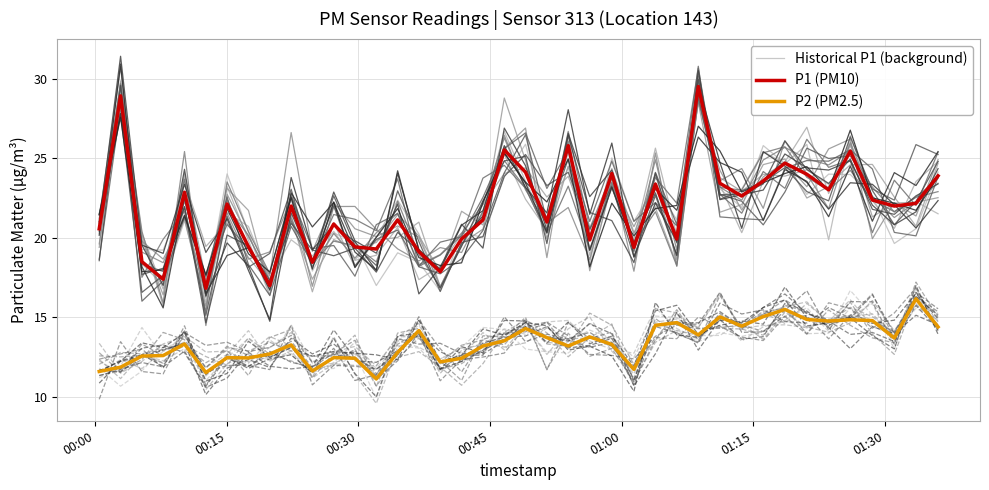

True or false: P1 (PM10) and P2 (PM2.5) cross at least once.

False